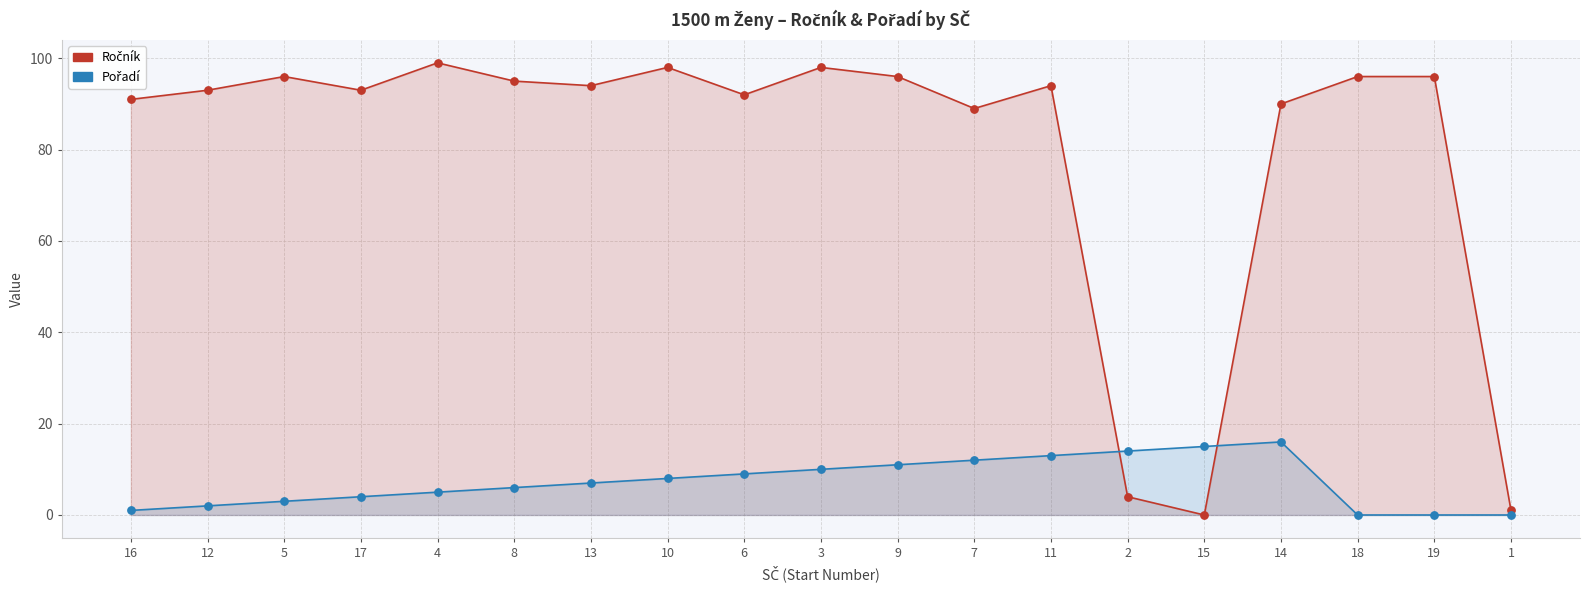

Which series reaches the minimum Y coordinate?

Ročník